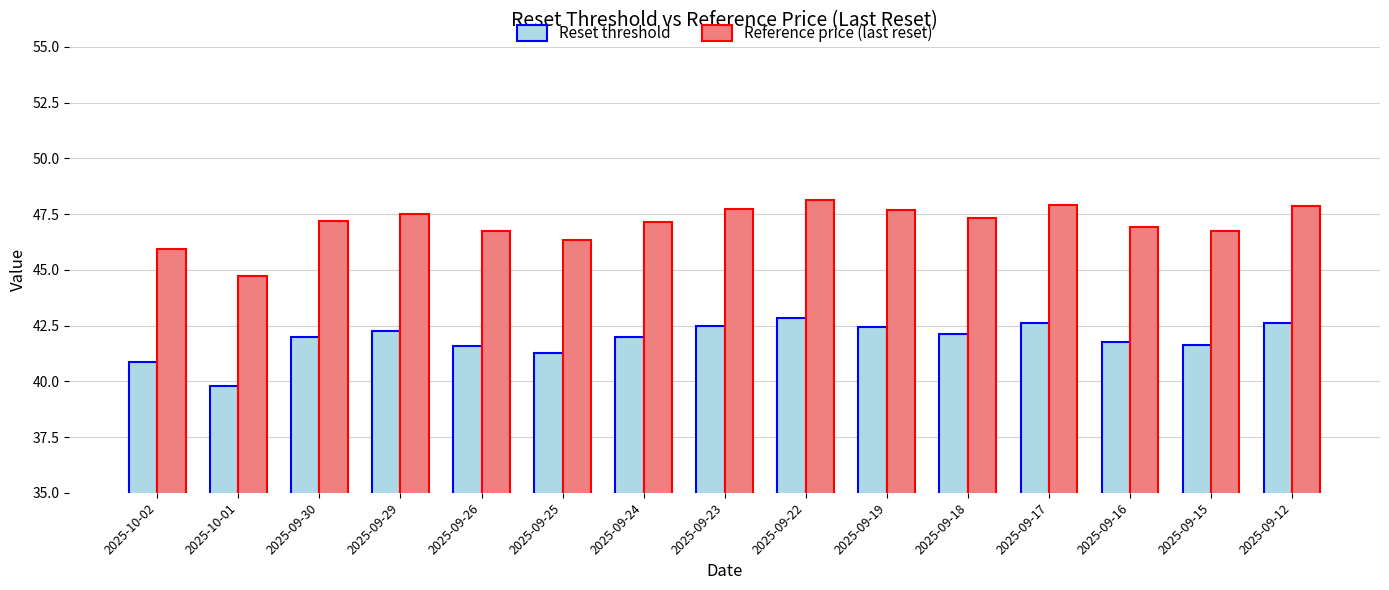

Is it true that Reference price (last reset) equals 74.7 at 2025-09-18?

False